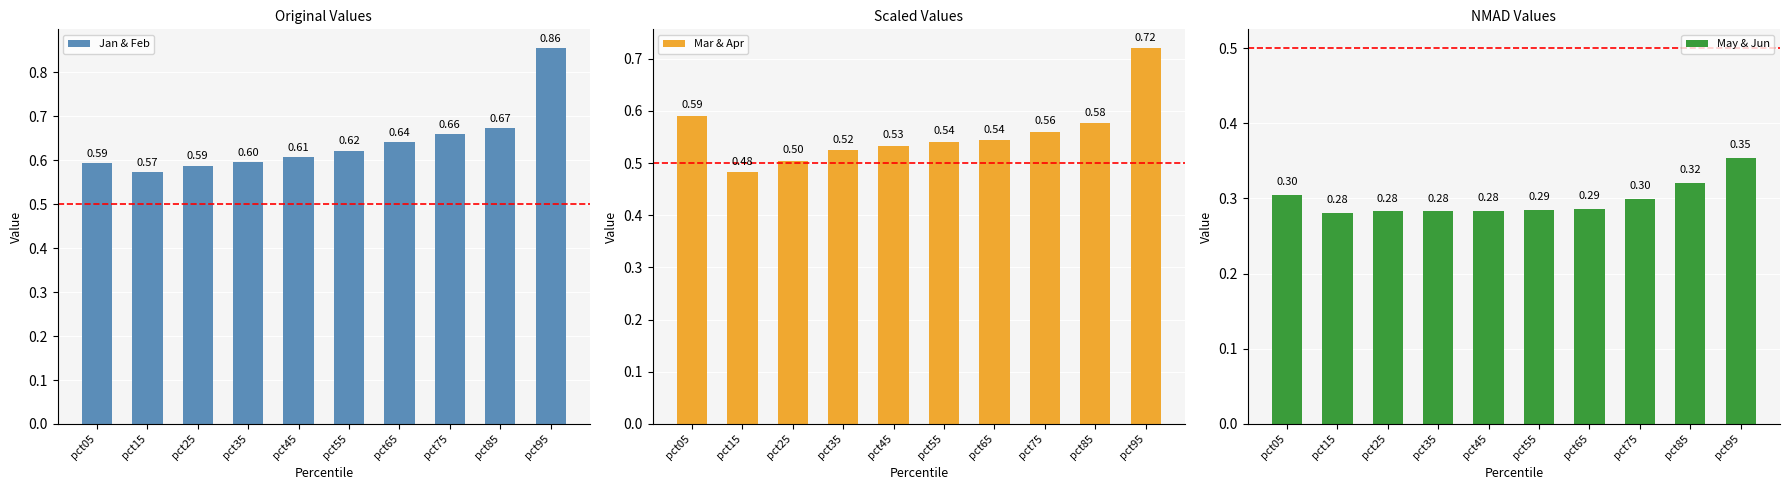

Reading right to left, what are all the values shown in this chart?

Jan & Feb: 0.9	0.7	0.7	0.6	0.6	0.6	0.6	0.6	0.6	0.6
Mar & Apr: 0.7	0.6	0.6	0.5	0.5	0.5	0.5	0.5	0.5	0.6
May & Jun: 0.4	0.3	0.3	0.3	0.3	0.3	0.3	0.3	0.3	0.3